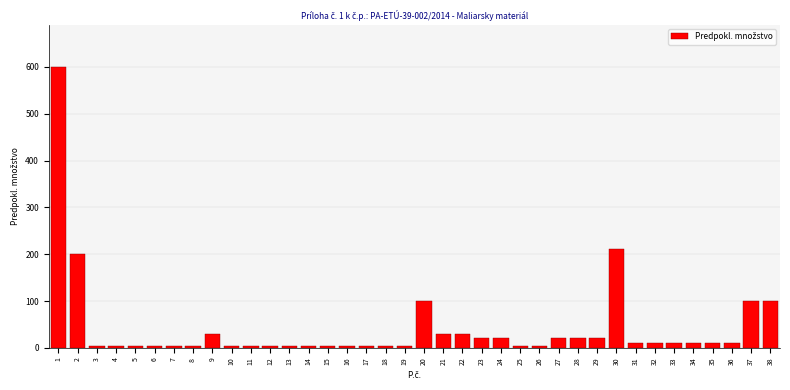

What is the maximum value shown in the chart?

600